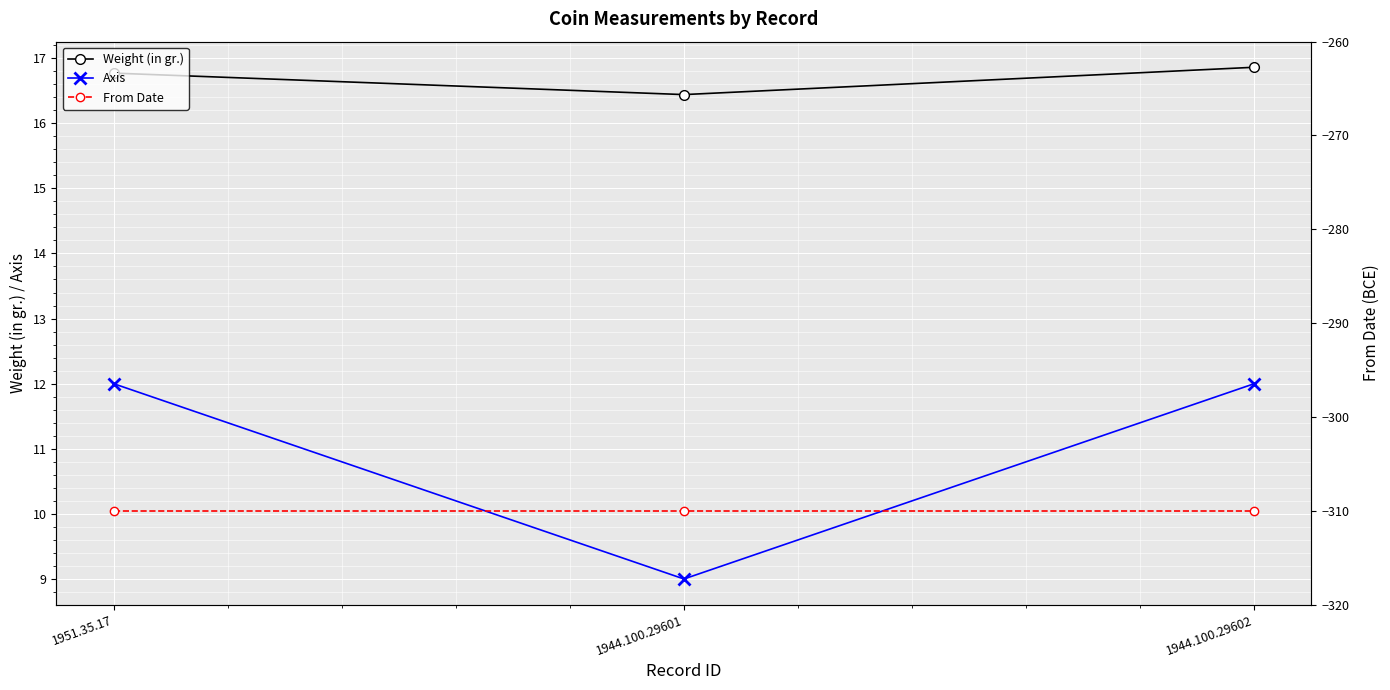

What is the value of the Axis point at the 2nd from the left?

9.0